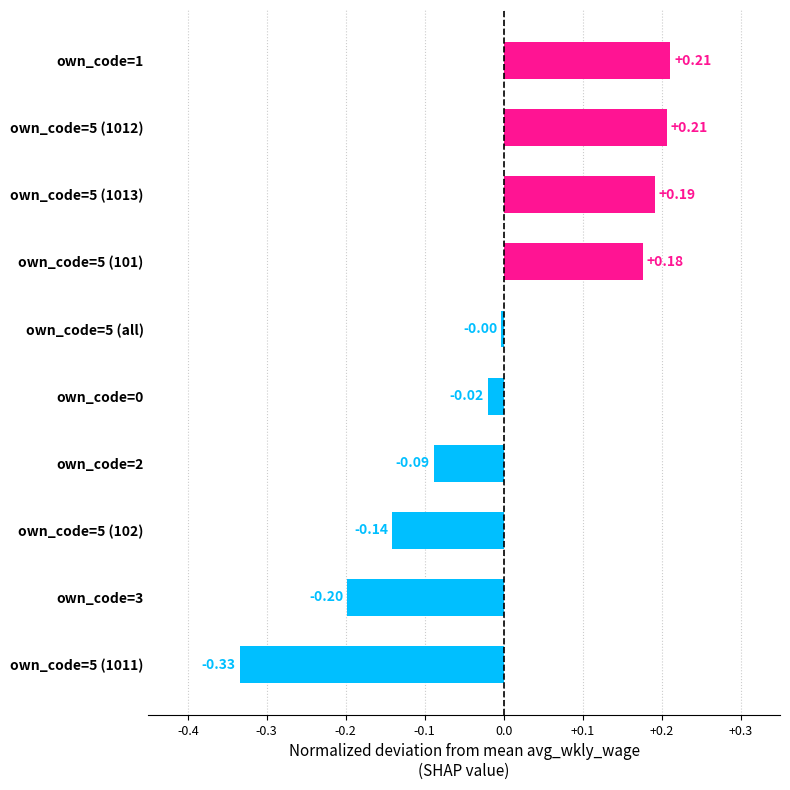

Does the chart contain stacked bars?

No